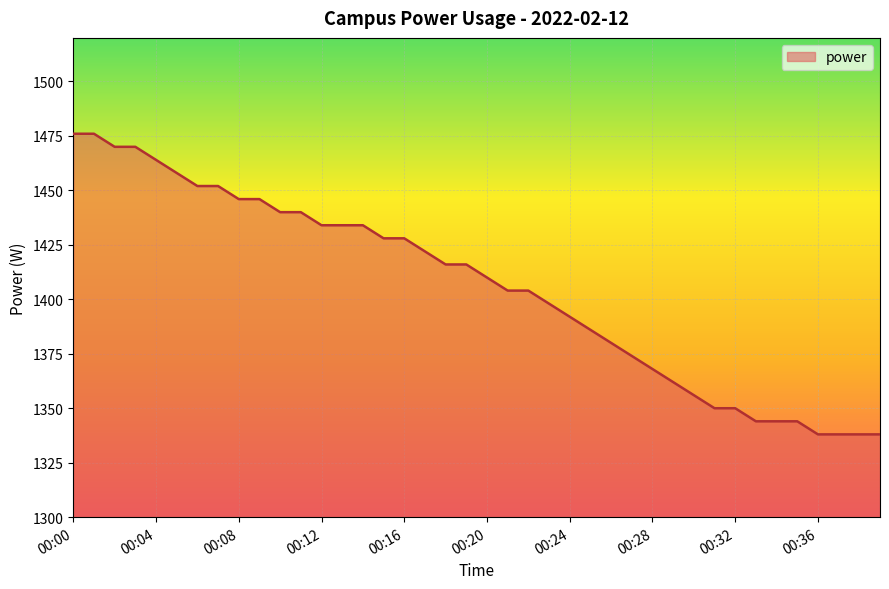

What is the smallest value displayed?

1338